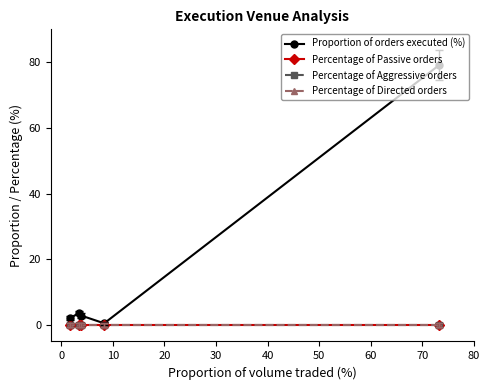

Between 0 and 30, which is larger?

30